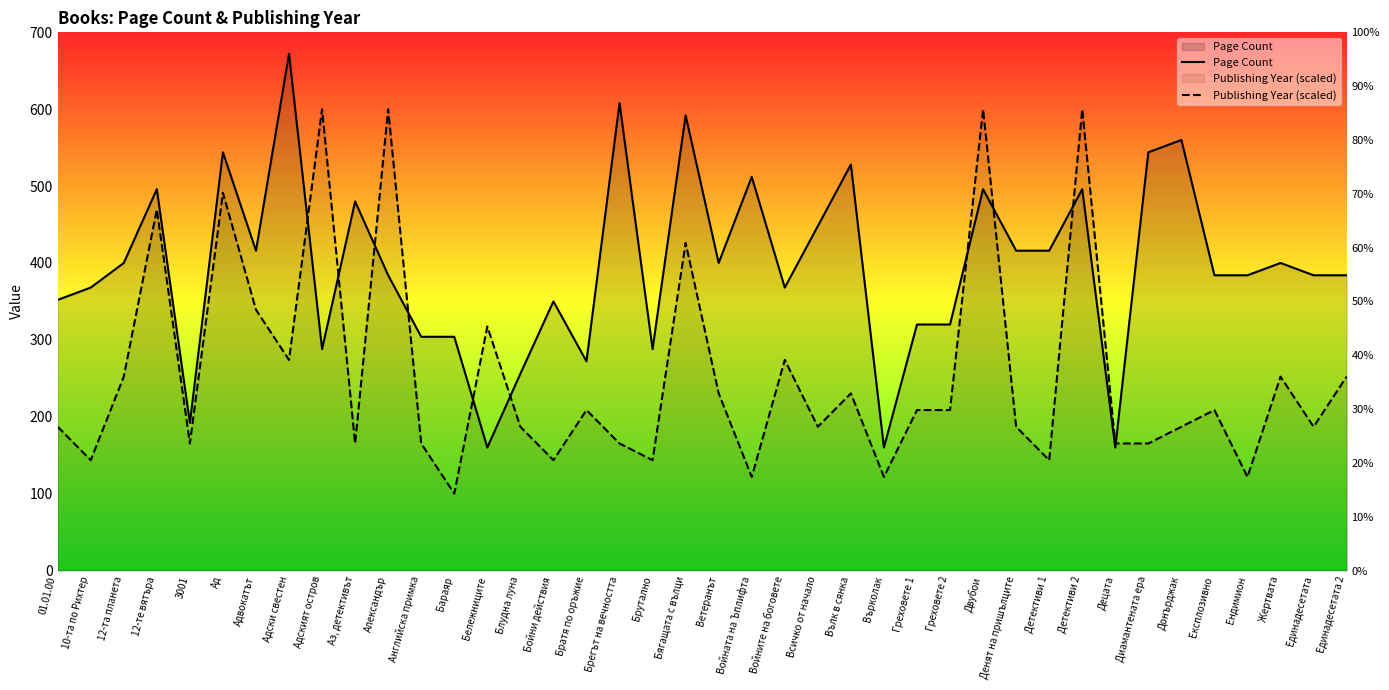

What is the label of the 11th point from the left?

Александър